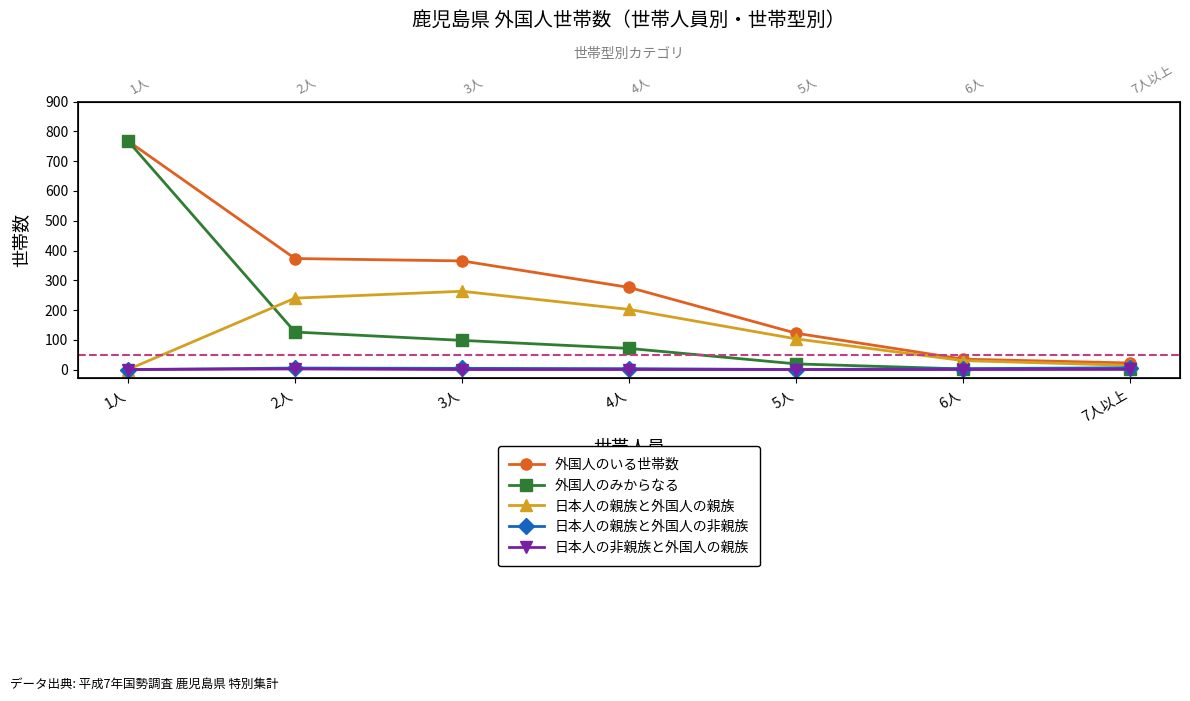

Does the chart display data point markers on the line(s)?

Yes